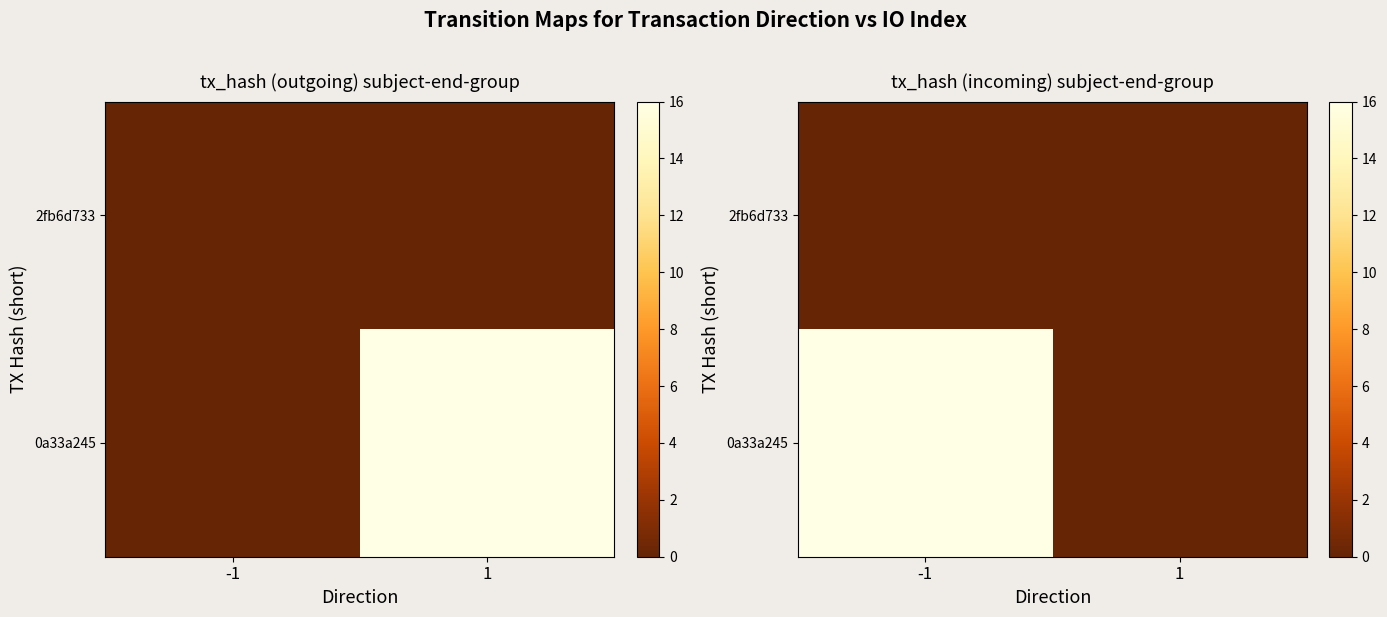

Read the 0a33a245 value at -1.

16